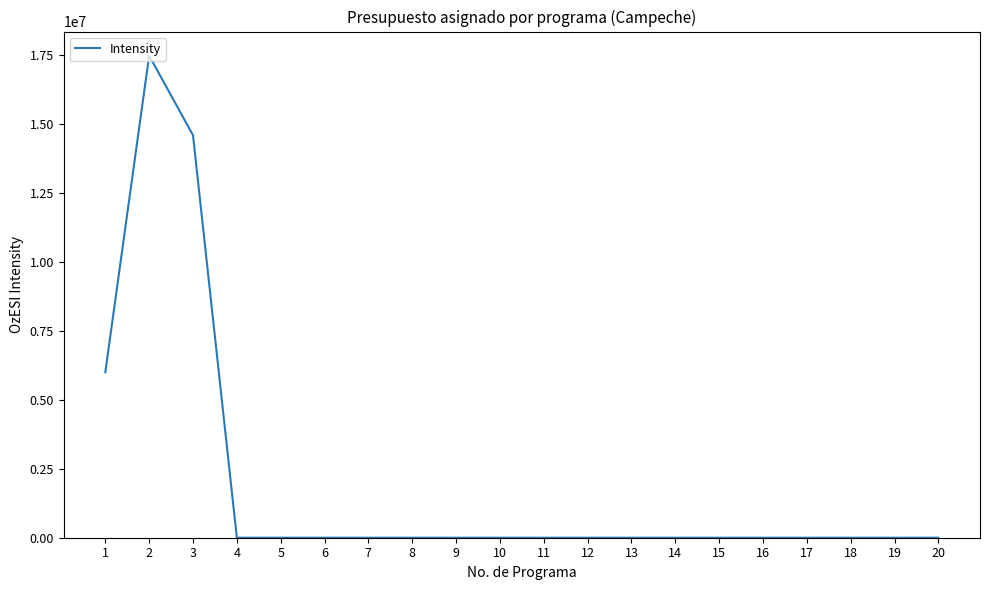

What is the greatest value displayed?

17475938